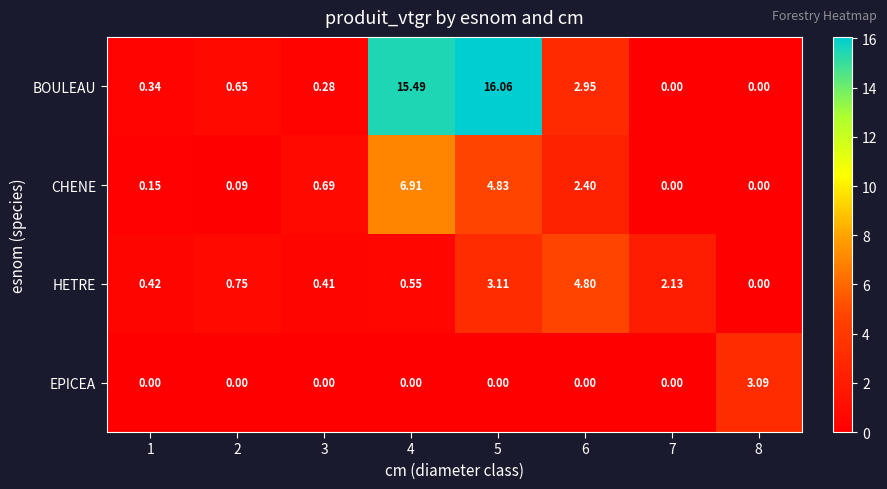

Is the value of CHENE at 8 greater than the value of BOULEAU at 1?

No